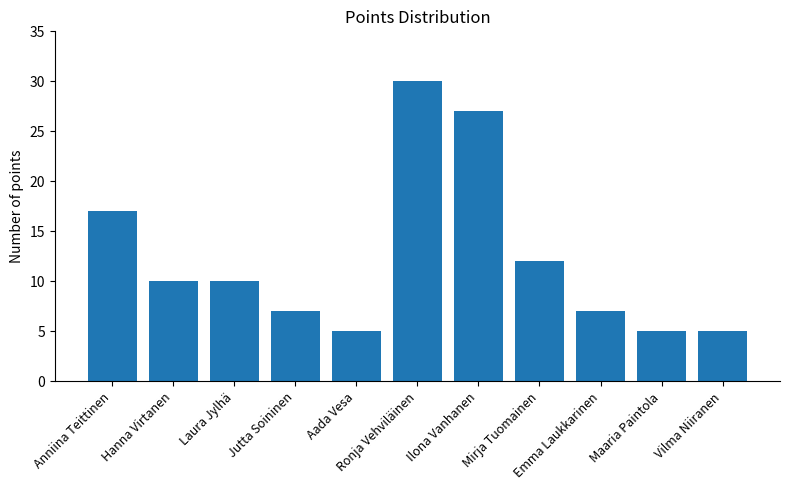

Which category has the highest value across all series?

Ronja Vehviläinen